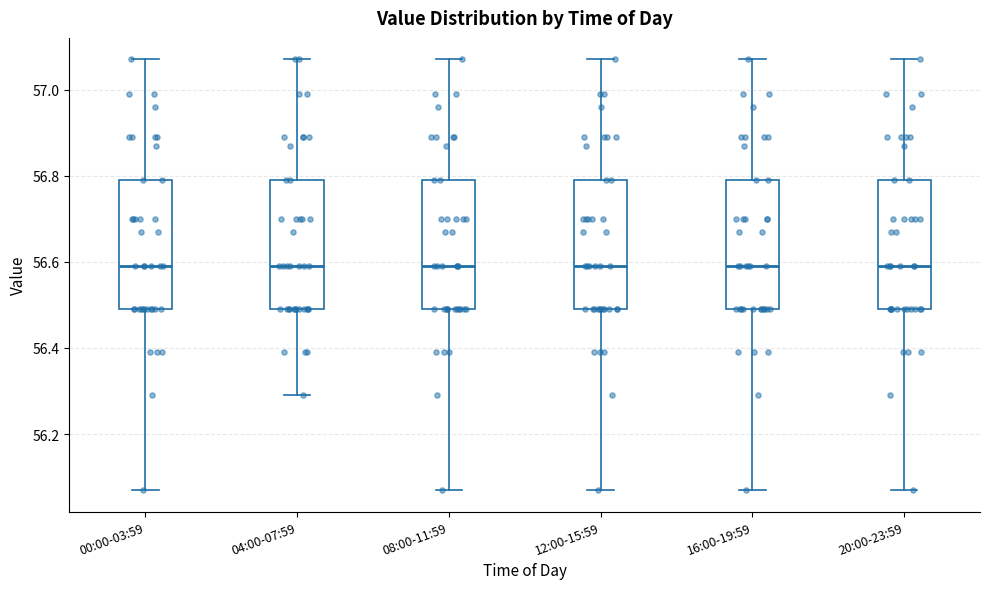

Where does the median line of the box for 04:00-07:59 sit on the y-axis? The values are not printed on the chart, so give them approximately, as read against the axis.

56.60